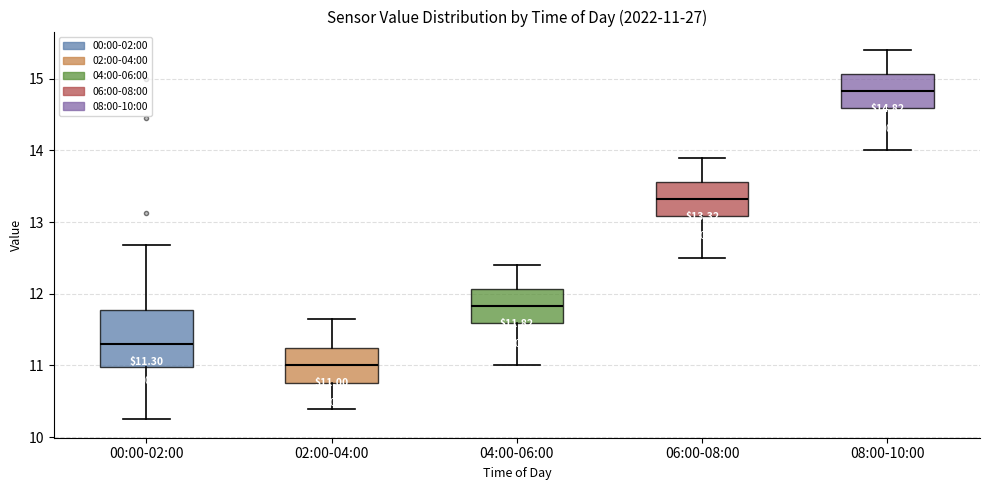

Which box has the highest median line?

08:00-10:00